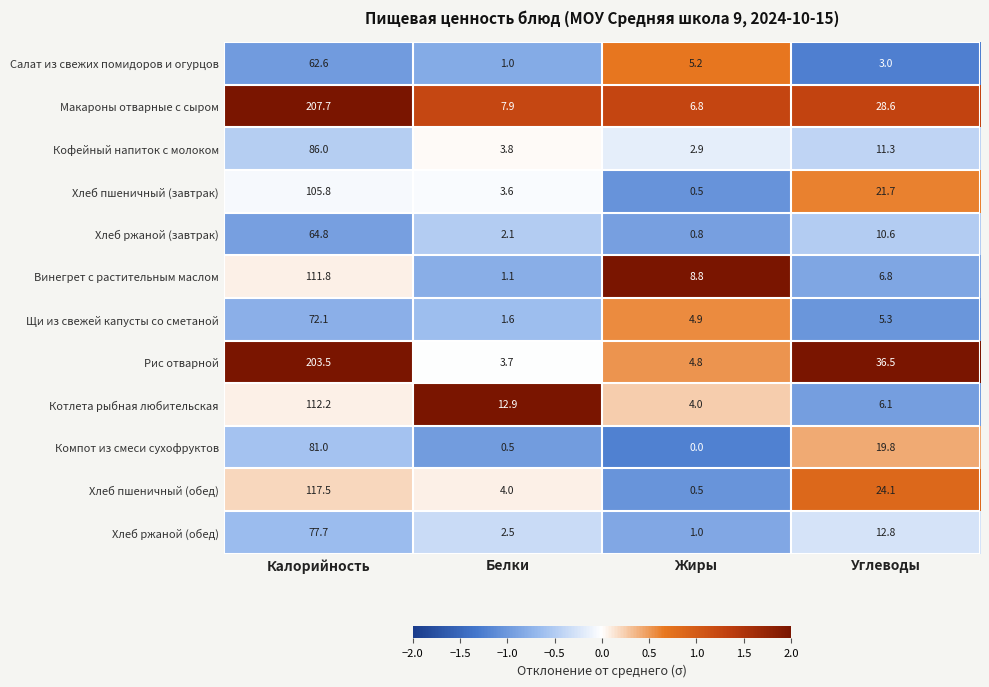

What is the difference between the highest and lowest values at Белки?

12.4